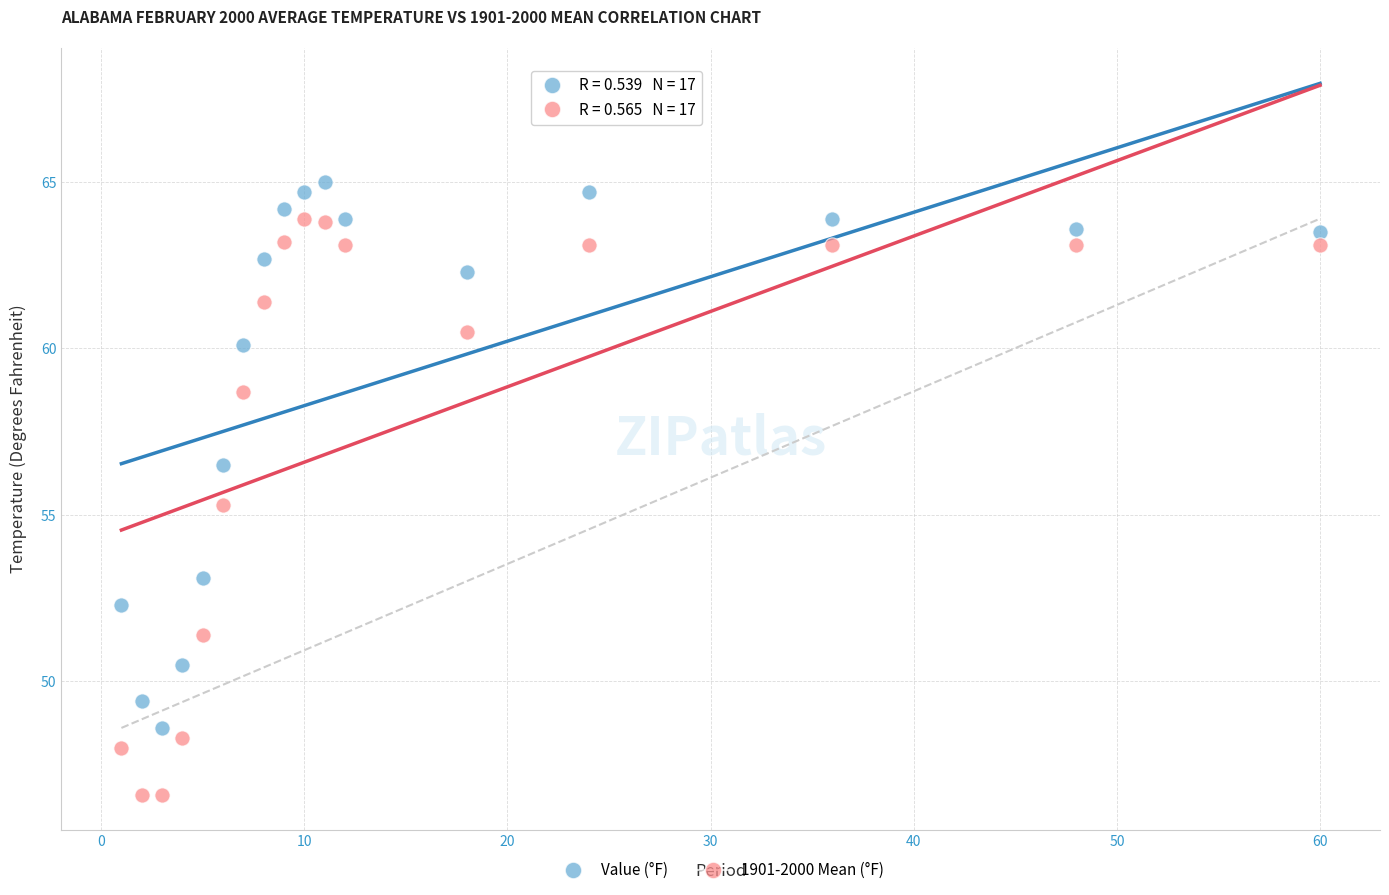

Across all series, what Y value is closest to 55?

55.3